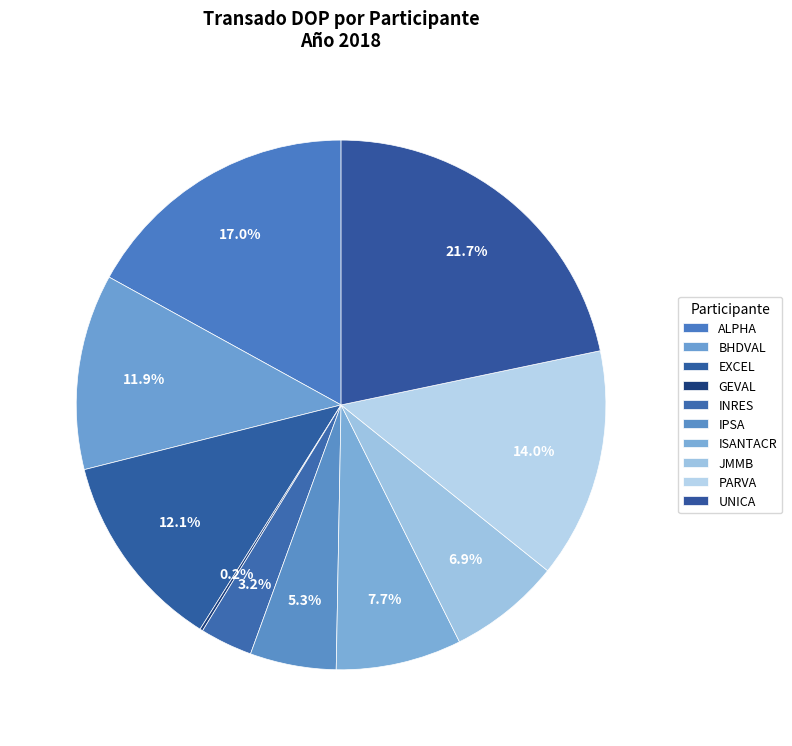

The ISANTACR slice represents 8% of the pie. True or false?

True